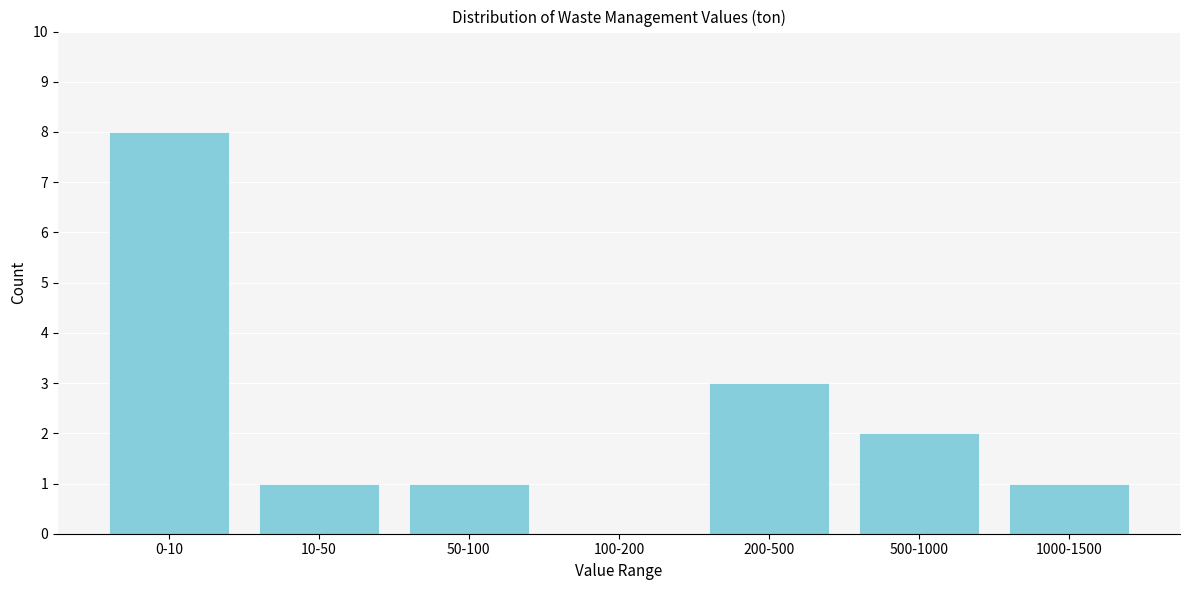

Reading left to right, list all the values displayed in this chart.

0-10=8	10-50=1	50-100=1	100-200=0	200-500=3	500-1000=2	1000-1500=1